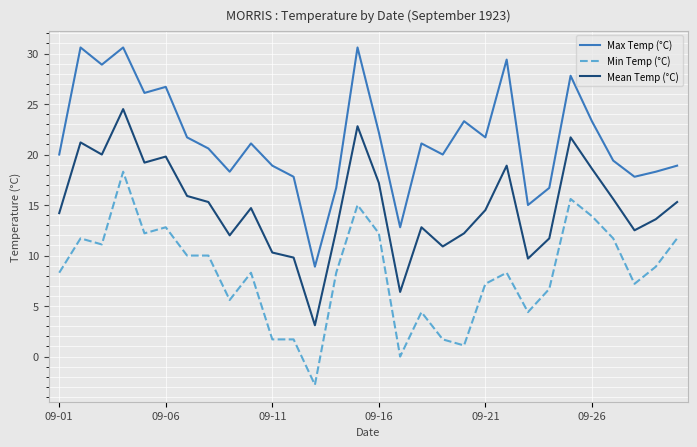

What is the smallest value displayed?

-2.8